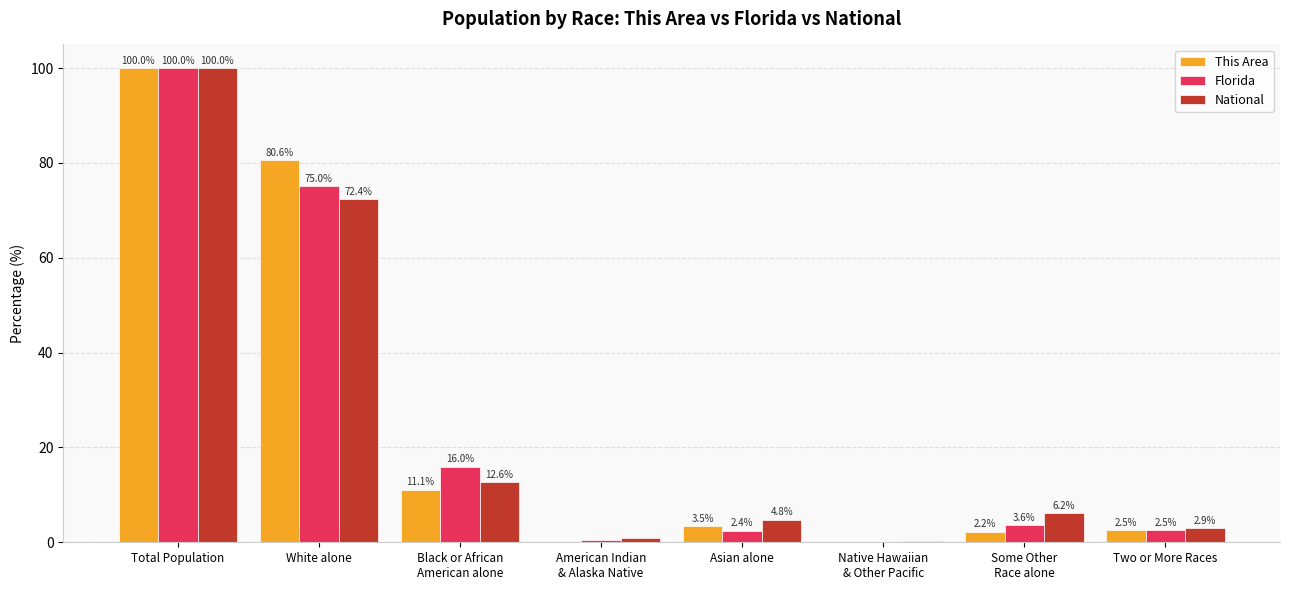

Where is National nearest to the value 50?

White alone